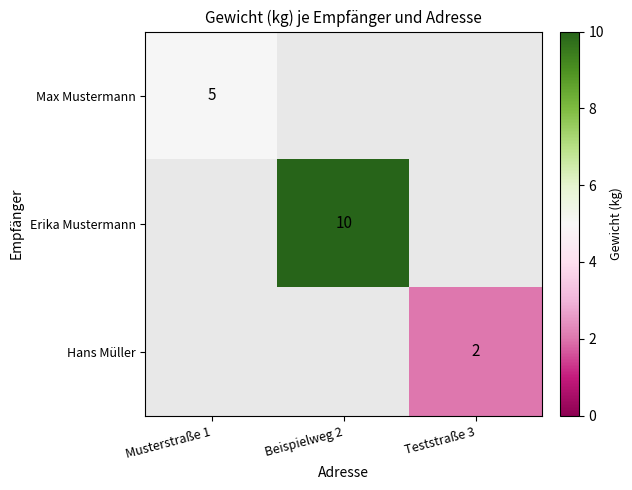

At which category does the chart reach its peak across all series?

Beispielweg 2